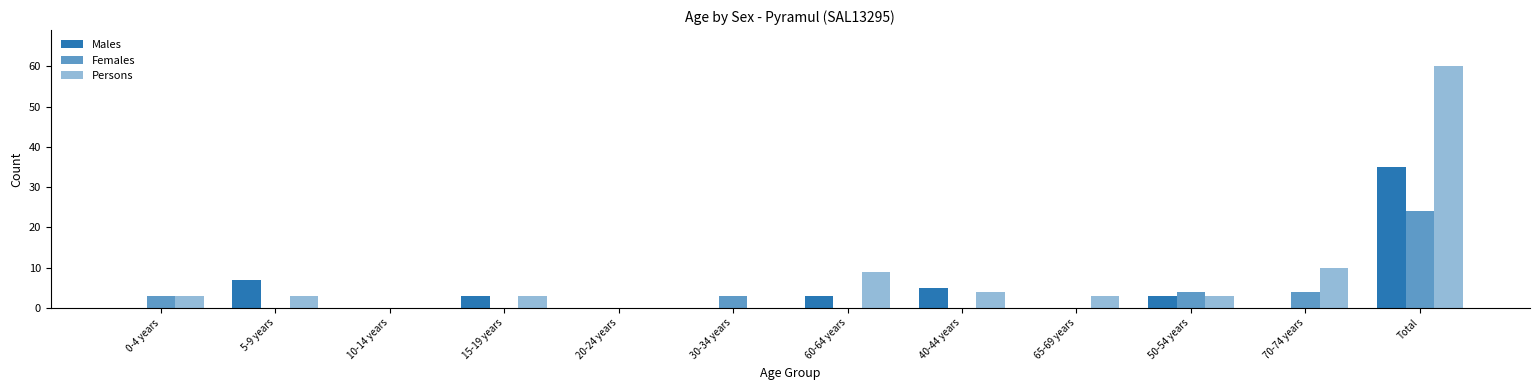

What is the label of the 8th bar from the right?

20-24 years